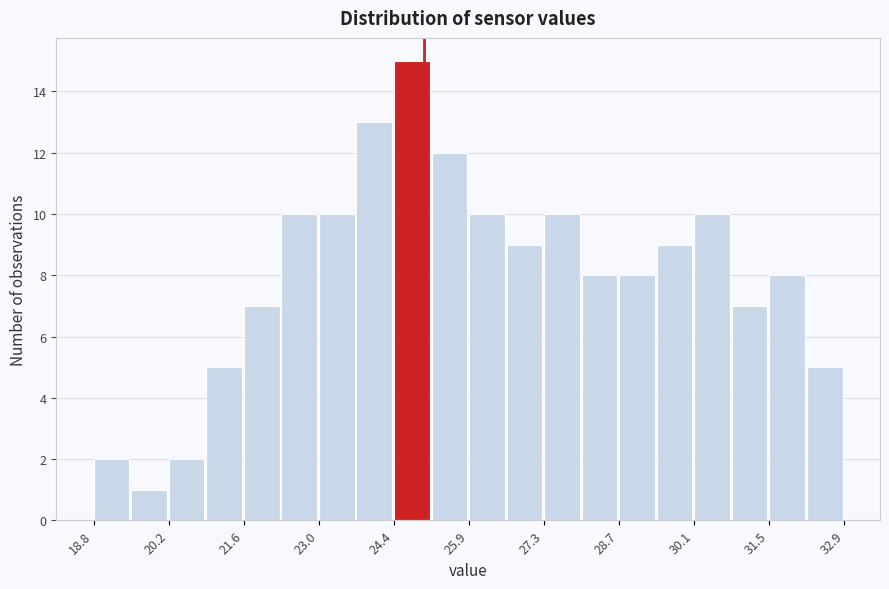

Read against the x-axis, roughly where is the centre of the tallest bar?

24.8